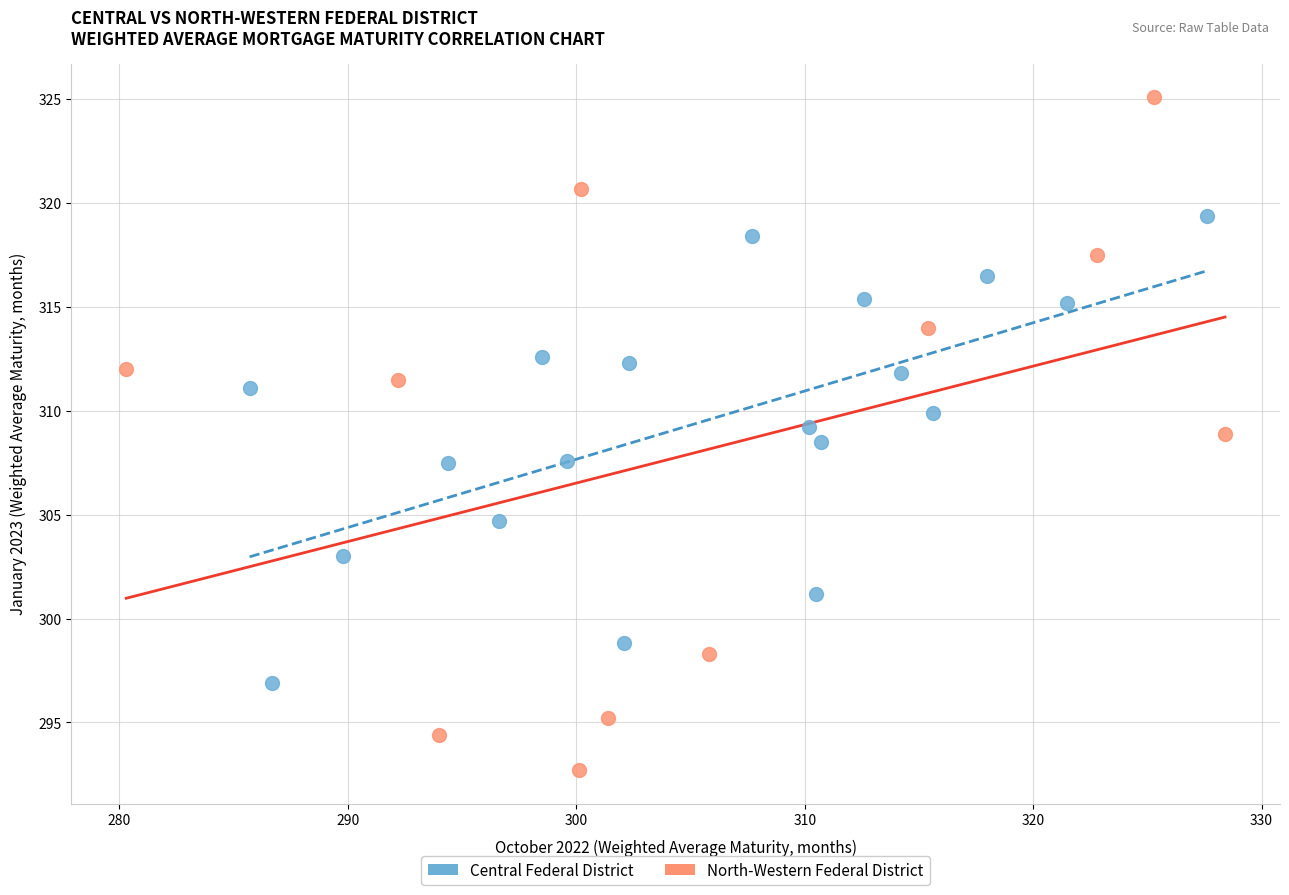

Which series contains the lowest Y value?

North-Western Federal District